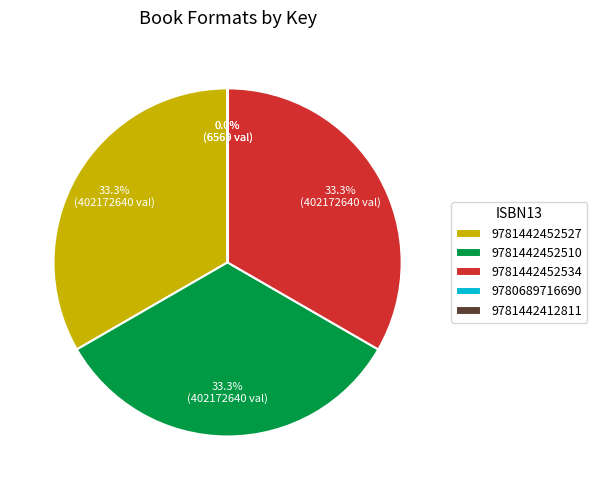

To the nearest percent, what is the difference between the largest and smallest slice percentages?

33%